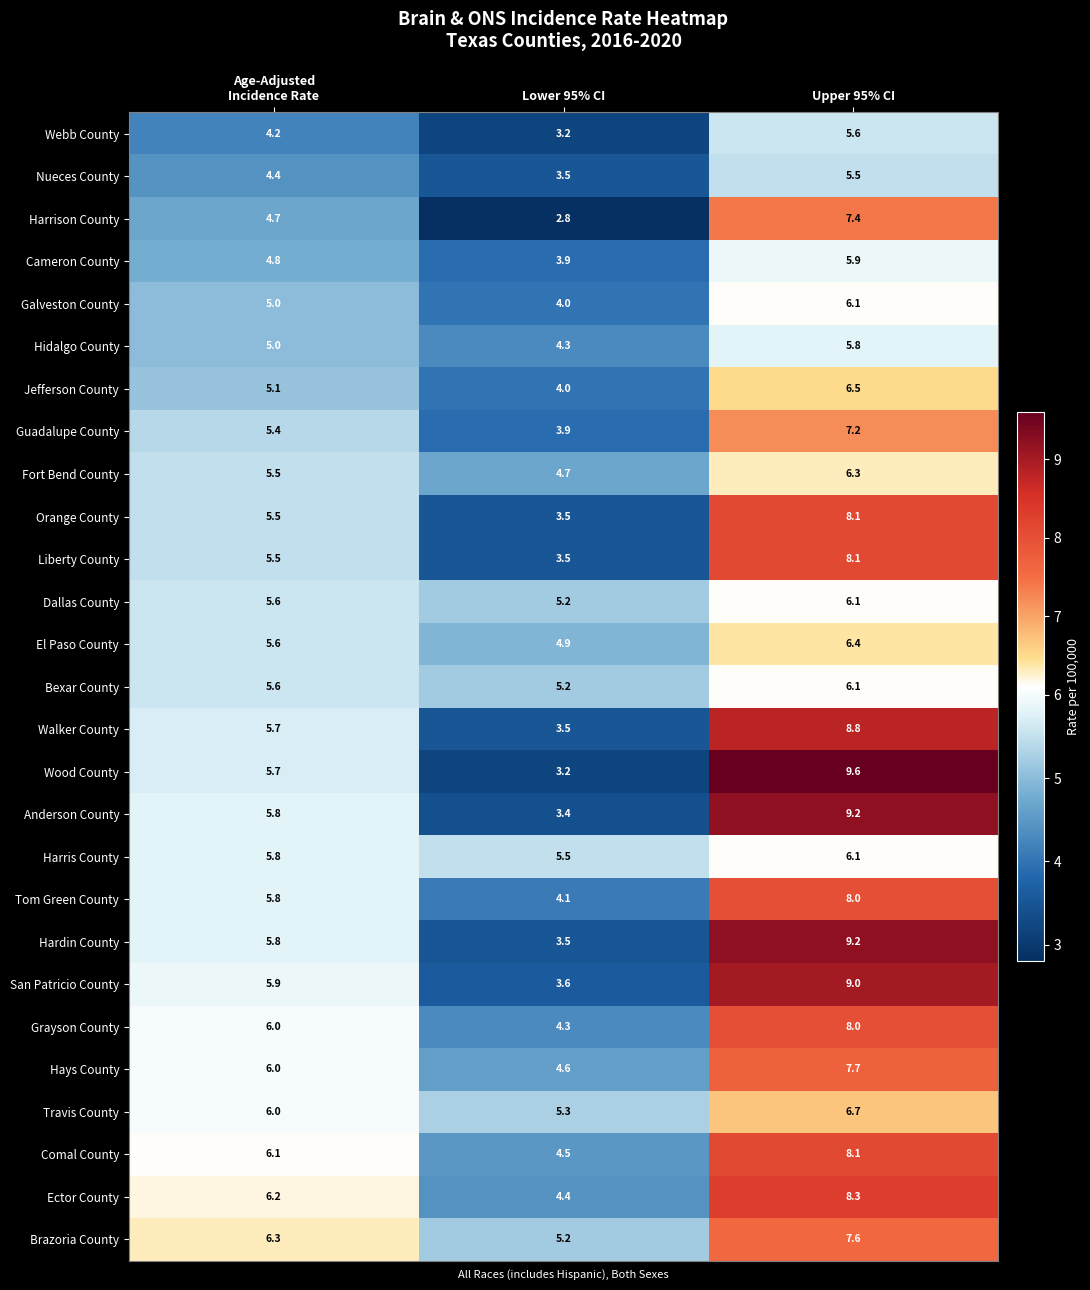

What is the sum of all Jefferson County values?

15.6